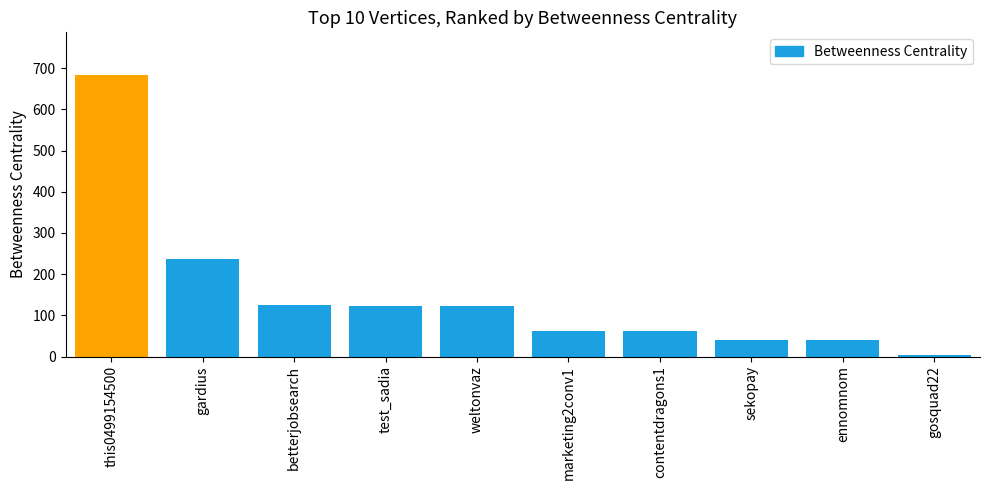

At which label is the value closest to 344?

gardius